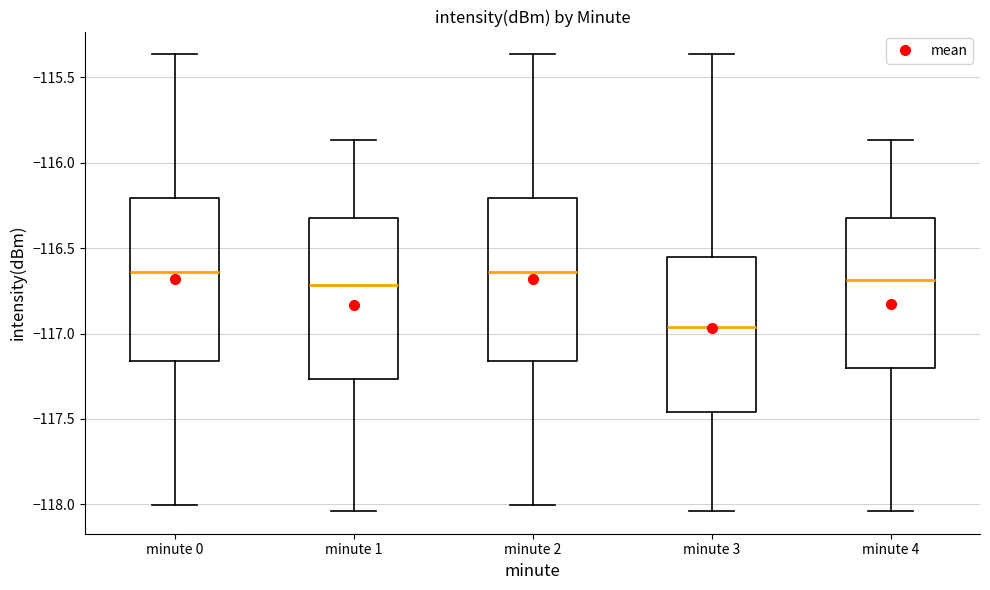

Where does the median line of the box for minute 2 sit on the y-axis? The values are not printed on the chart, so give them approximately, as read against the axis.

-116.65